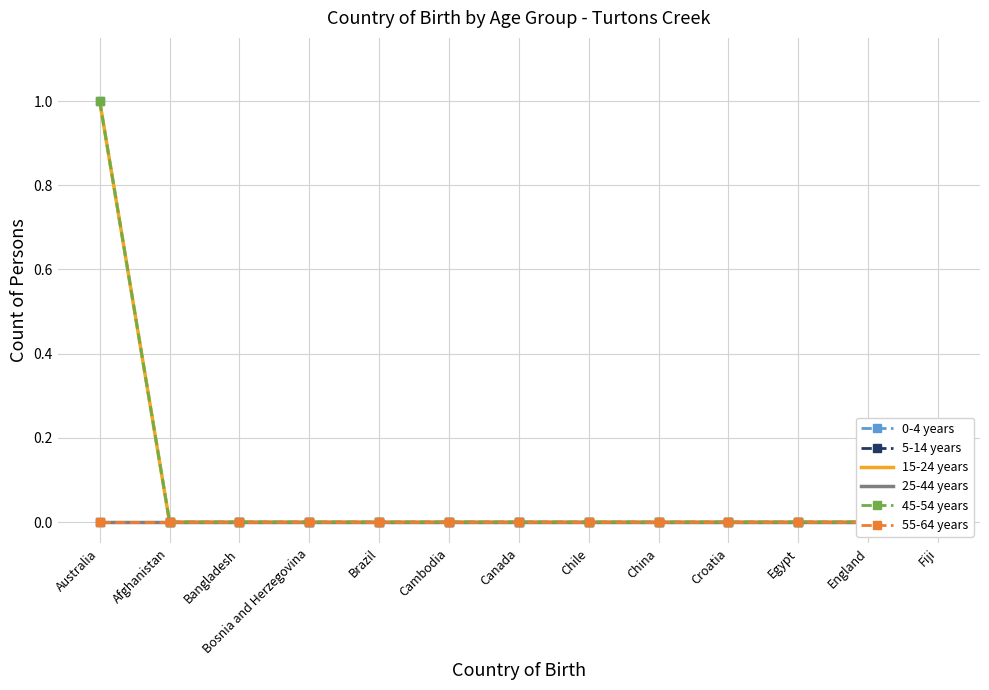

Reading left to right, list all the values displayed in this chart.

0-4 years: Australia=1	Afghanistan=0	Bangladesh=0	Bosnia and Herzegovina=0	Brazil=0	Cambodia=0	Canada=0	Chile=0	China=0	Croatia=0	Egypt=0	England=0	Fiji=0
5-14 years: Australia=0	Afghanistan=0	Bangladesh=0	Bosnia and Herzegovina=0	Brazil=0	Cambodia=0	Canada=0	Chile=0	China=0	Croatia=0	Egypt=0	England=0	Fiji=0
15-24 years: Australia=1	Afghanistan=0	Bangladesh=0	Bosnia and Herzegovina=0	Brazil=0	Cambodia=0	Canada=0	Chile=0	China=0	Croatia=0	Egypt=0	England=0	Fiji=0
25-44 years: Australia=0	Afghanistan=0	Bangladesh=0	Bosnia and Herzegovina=0	Brazil=0	Cambodia=0	Canada=0	Chile=0	China=0	Croatia=0	Egypt=0	England=0	Fiji=0
45-54 years: Australia=1	Afghanistan=0	Bangladesh=0	Bosnia and Herzegovina=0	Brazil=0	Cambodia=0	Canada=0	Chile=0	China=0	Croatia=0	Egypt=0	England=0	Fiji=0
55-64 years: Australia=0	Afghanistan=0	Bangladesh=0	Bosnia and Herzegovina=0	Brazil=0	Cambodia=0	Canada=0	Chile=0	China=0	Croatia=0	Egypt=0	England=0	Fiji=0